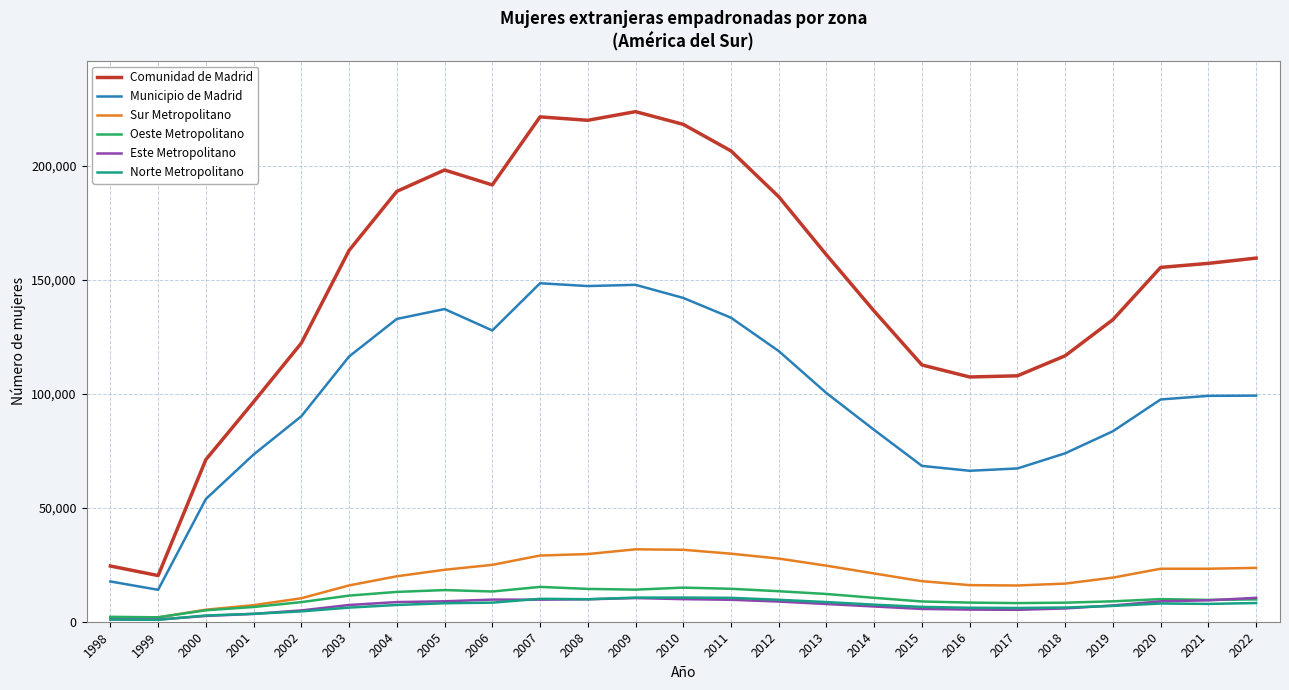

What is the spread (max minus min) of values at 2018?

110924